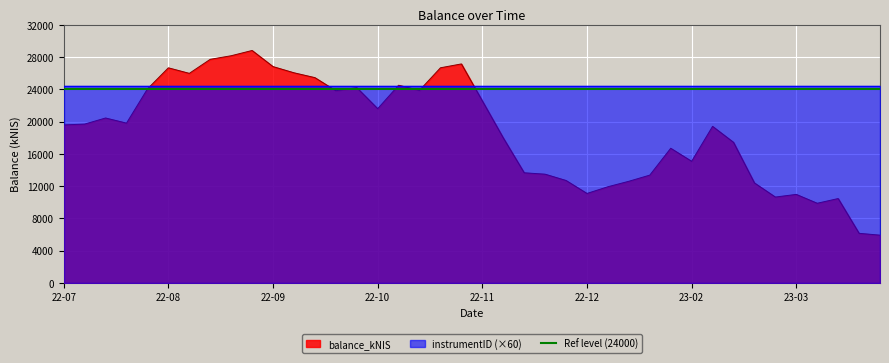

What is the difference between the values at 2022-10-27 and 2023-02-09?

5096.6